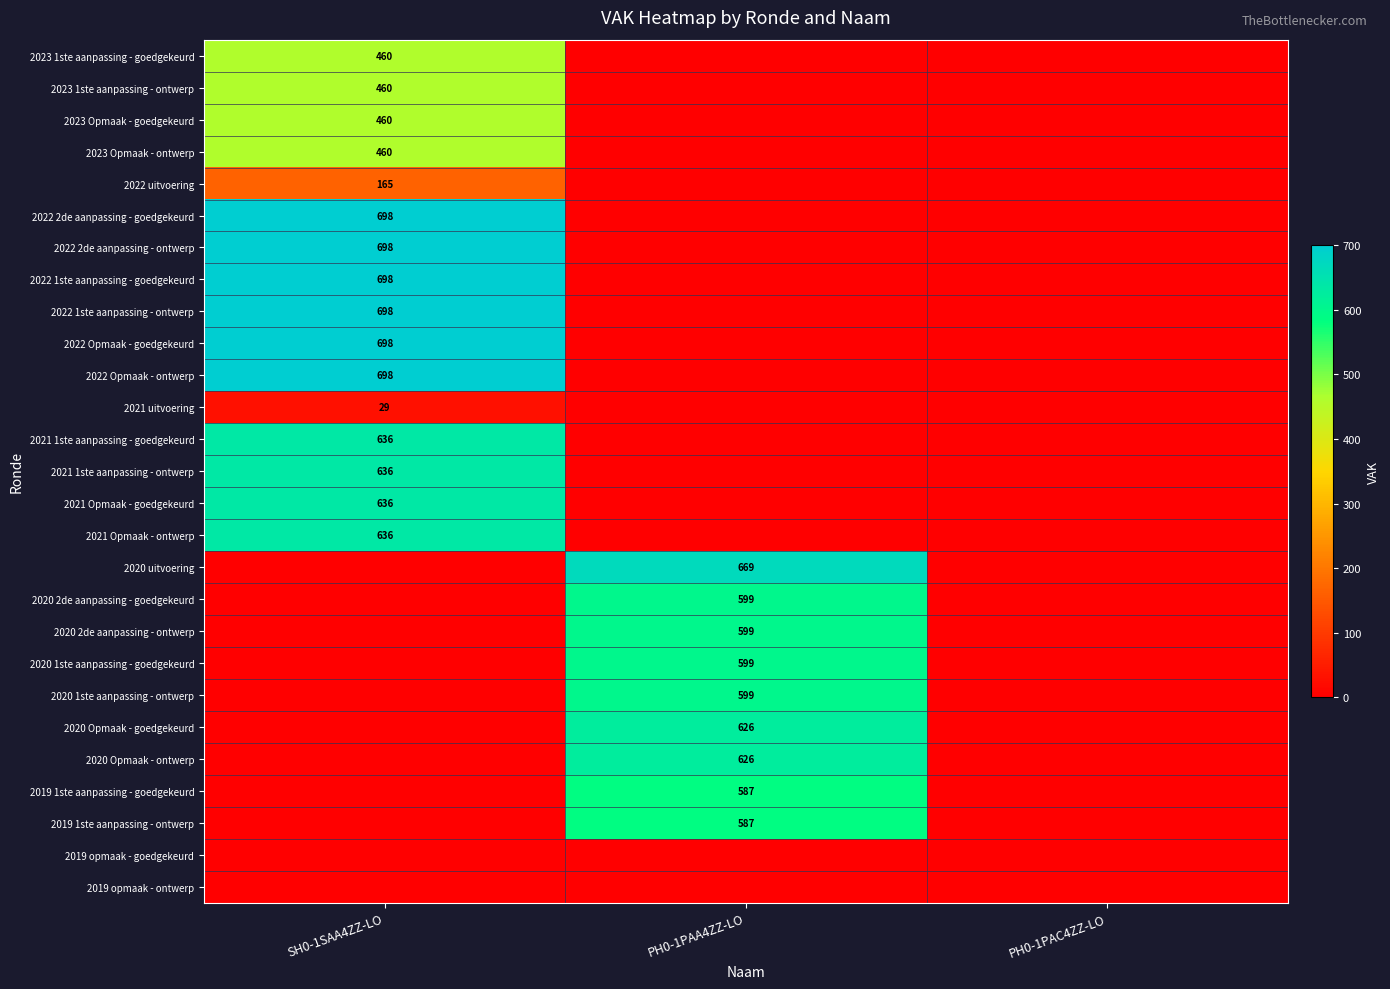

How many categories are shown in the chart?

3